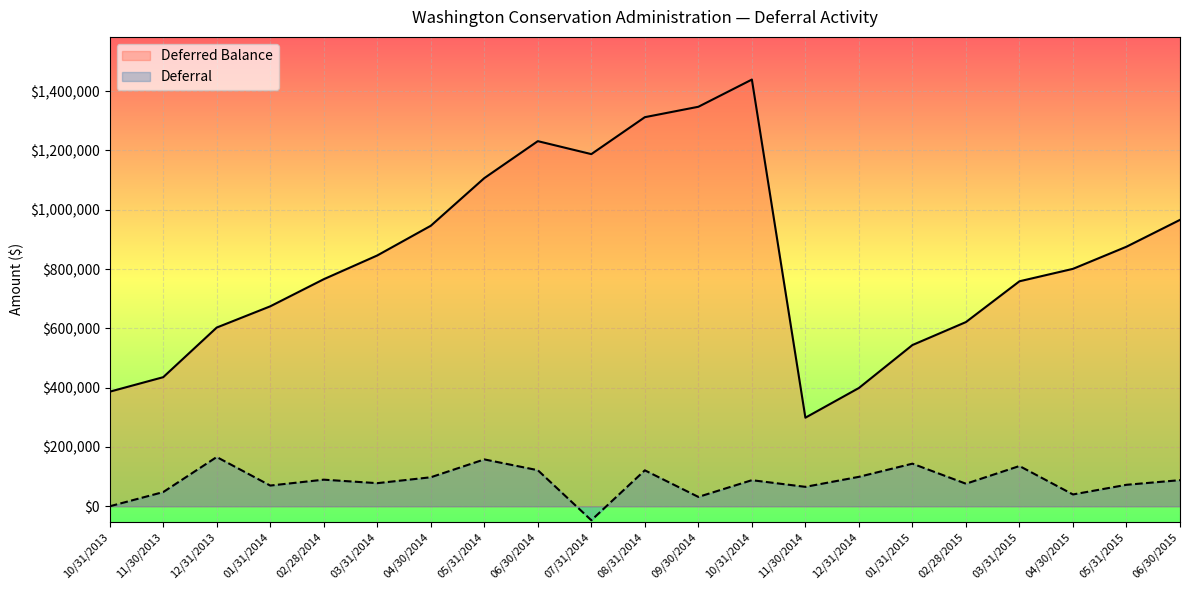

In Deferred Balance, how many points are lower than both neighbors (excluding endpoints)?

2